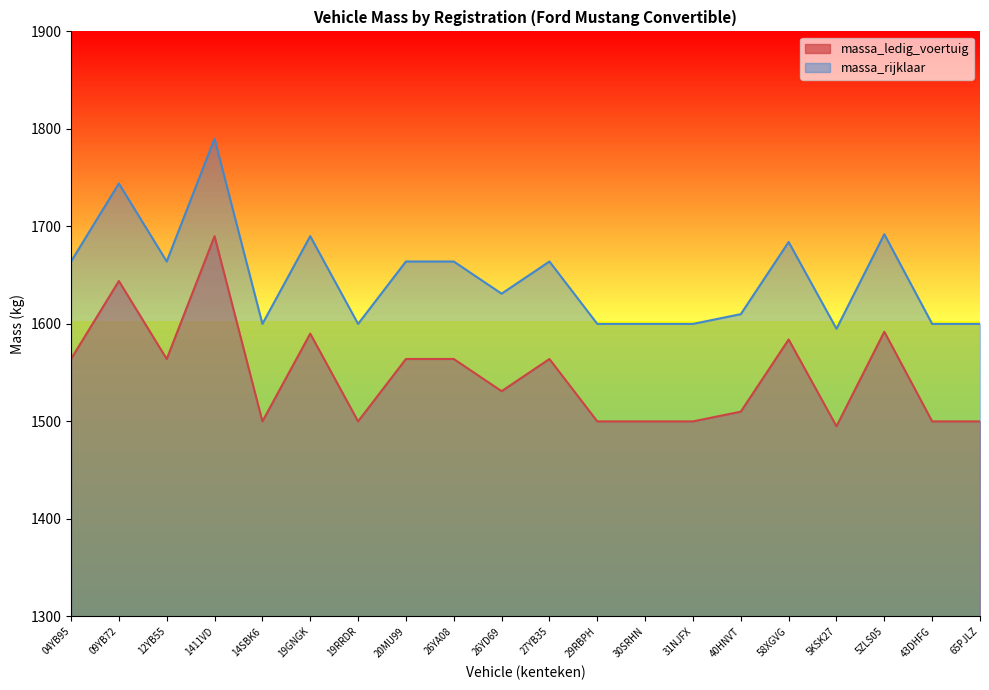

What position from the right is 5KSK27?

4